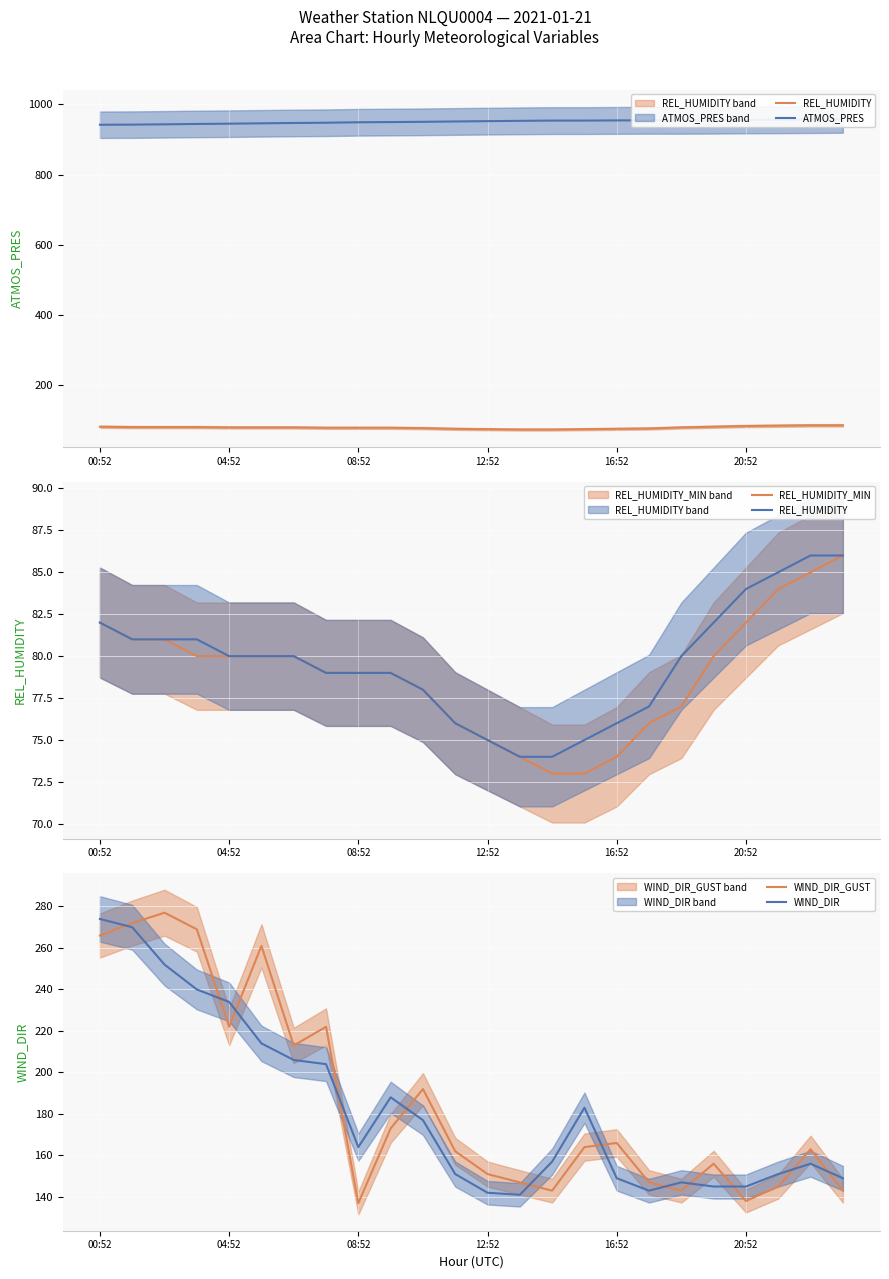

What are all the series names shown in the legend?

REL_HUMIDITY, ATMOS_PRES, REL_HUMIDITY_MIN, WIND_DIR_GUST, WIND_DIR